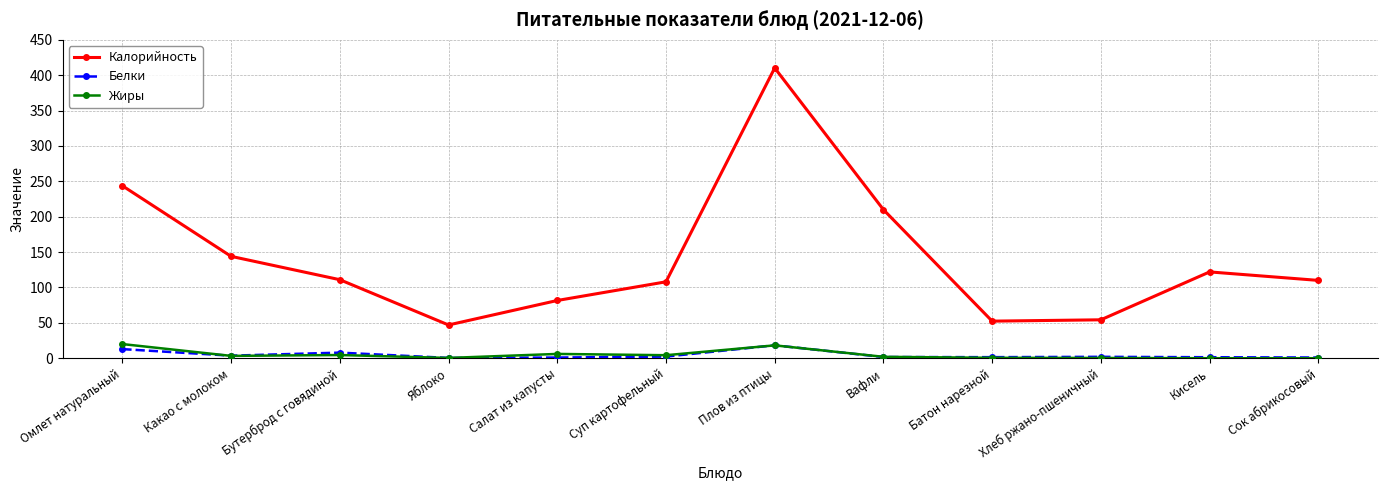

What is the highest value of the Калорийность series?

410.3